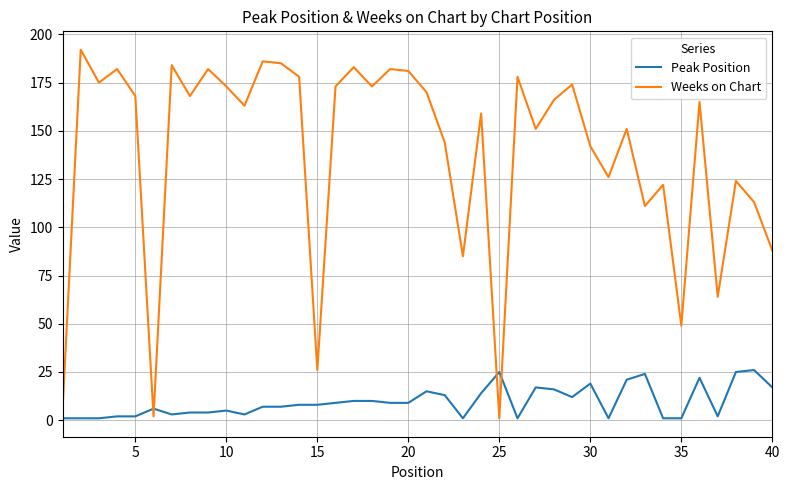

What is the difference between the maximum and minimum values in the Peak Position series?

25